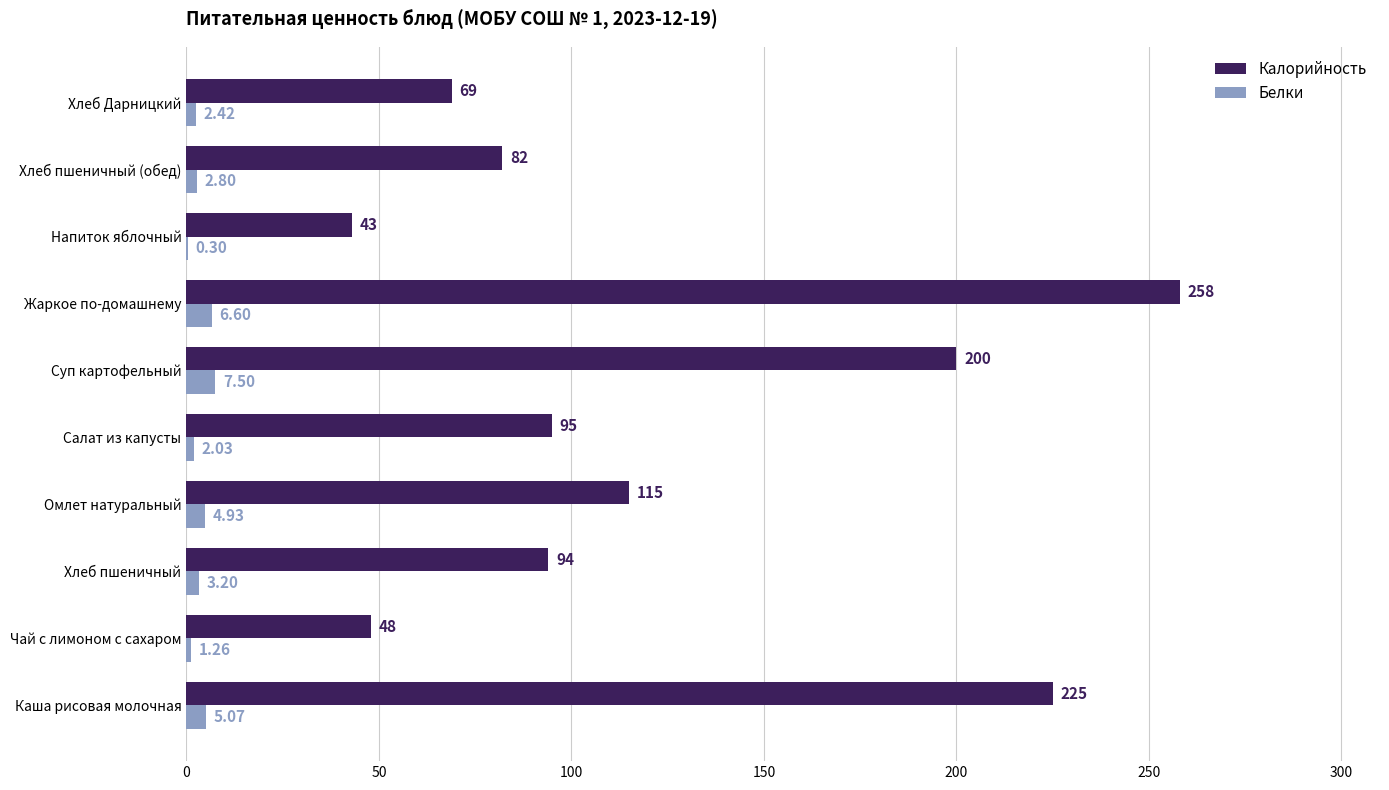

Which series has the largest total across all categories?

Калорийность